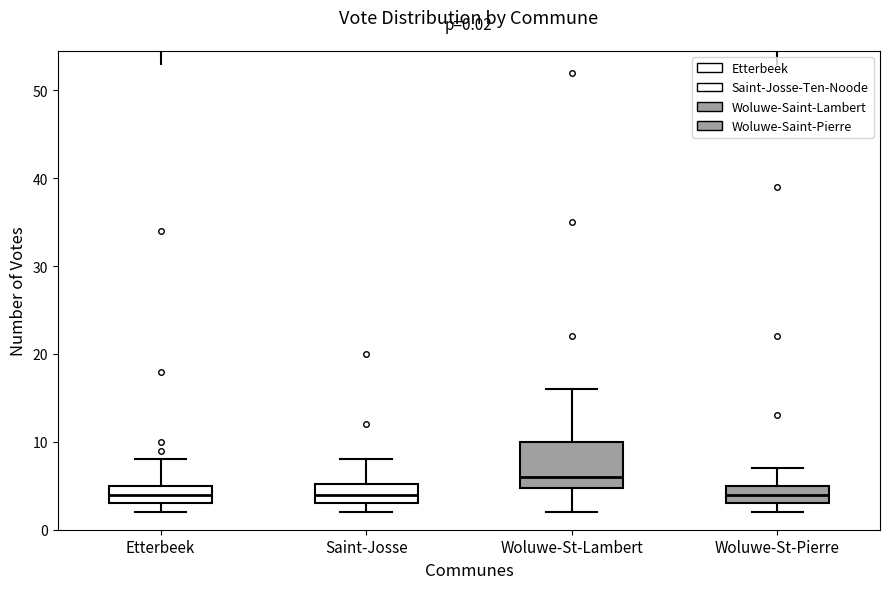

Comparing the boxes themselves (not the whiskers), which one is the tallest?

Woluwe-St-Lambert